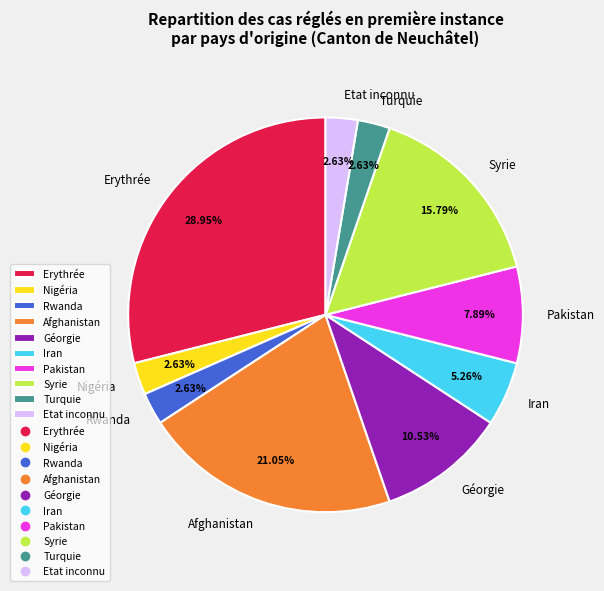

Count the number of slices in the pie.

10